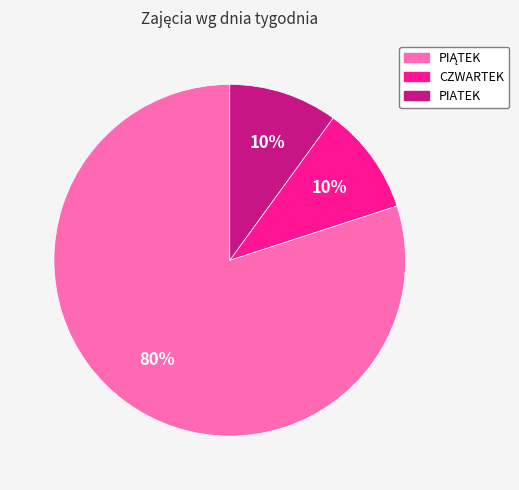

Does CZWARTEK account for over 50% of the chart?

No